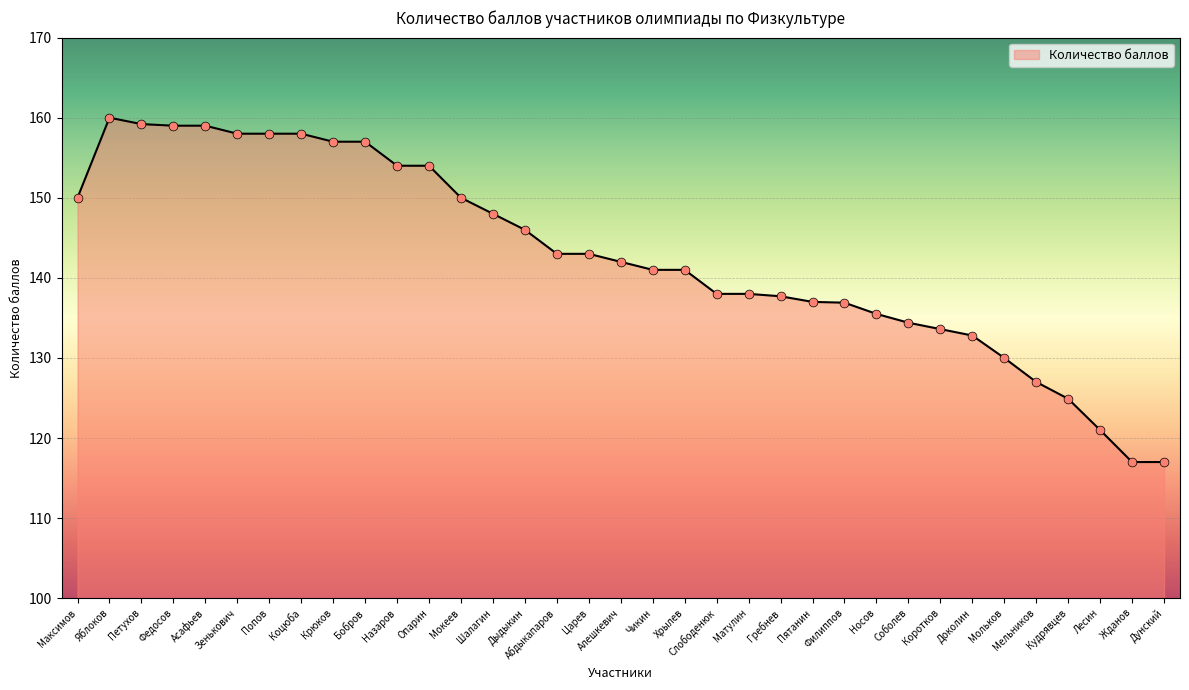

Approximately how many times larger is the value at Кудрявцев compared to Назаров?

0.8